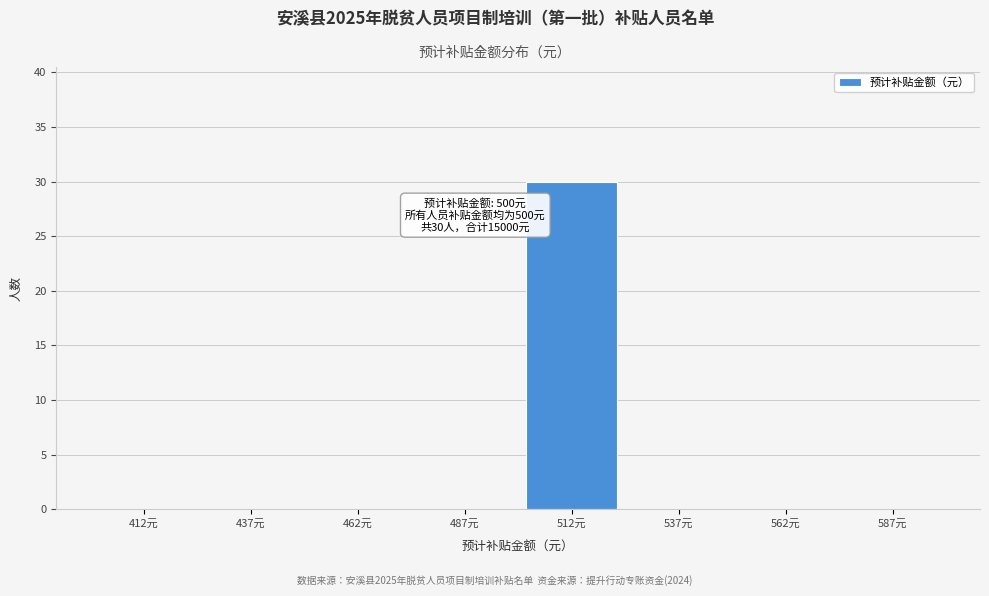

Over which range of the x-axis is the bar tallest?

500 to 525